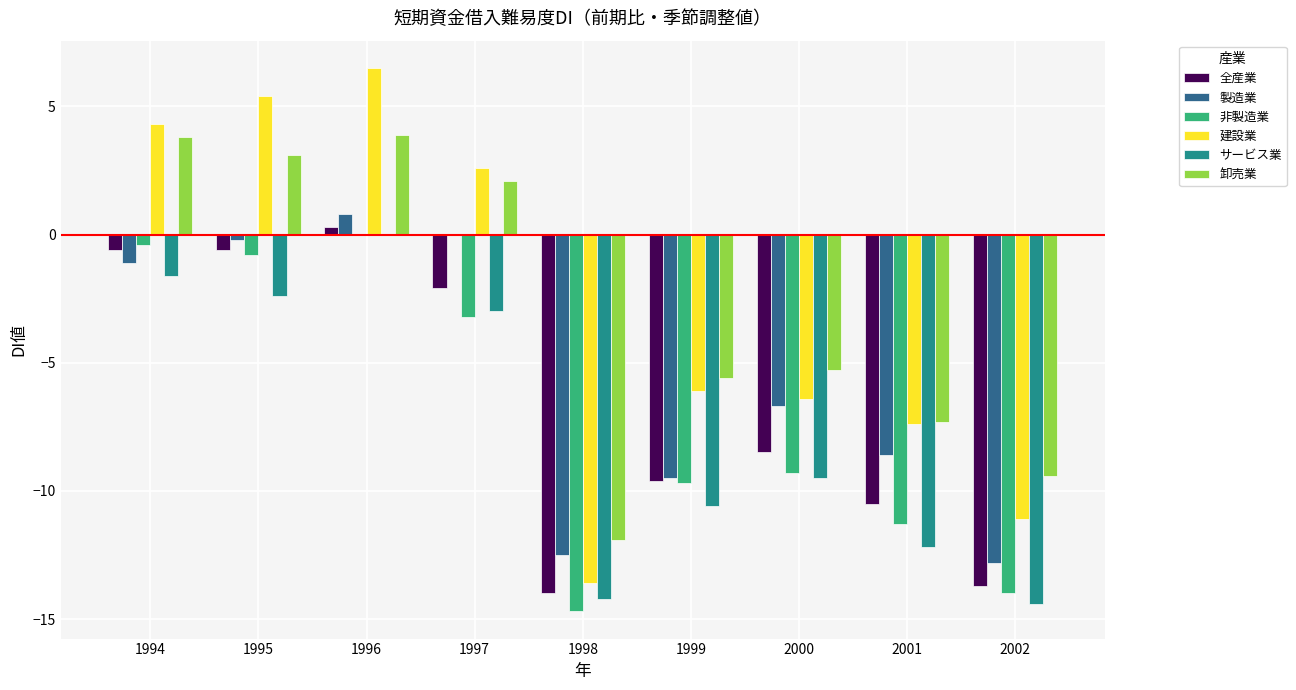

What is the maximum value shown in the chart?

6.5